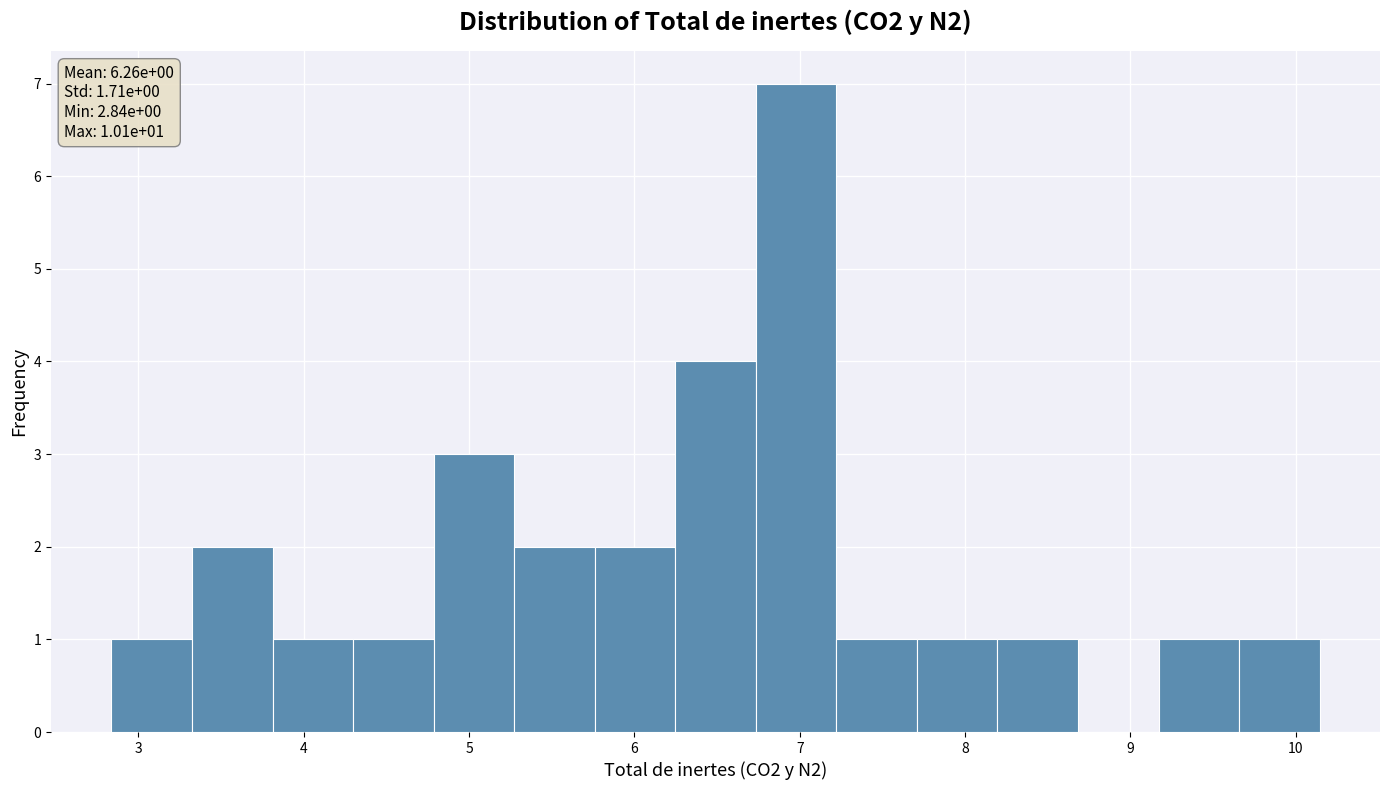

Which range on the x-axis has the tallest bar?

6.7 to 7.2